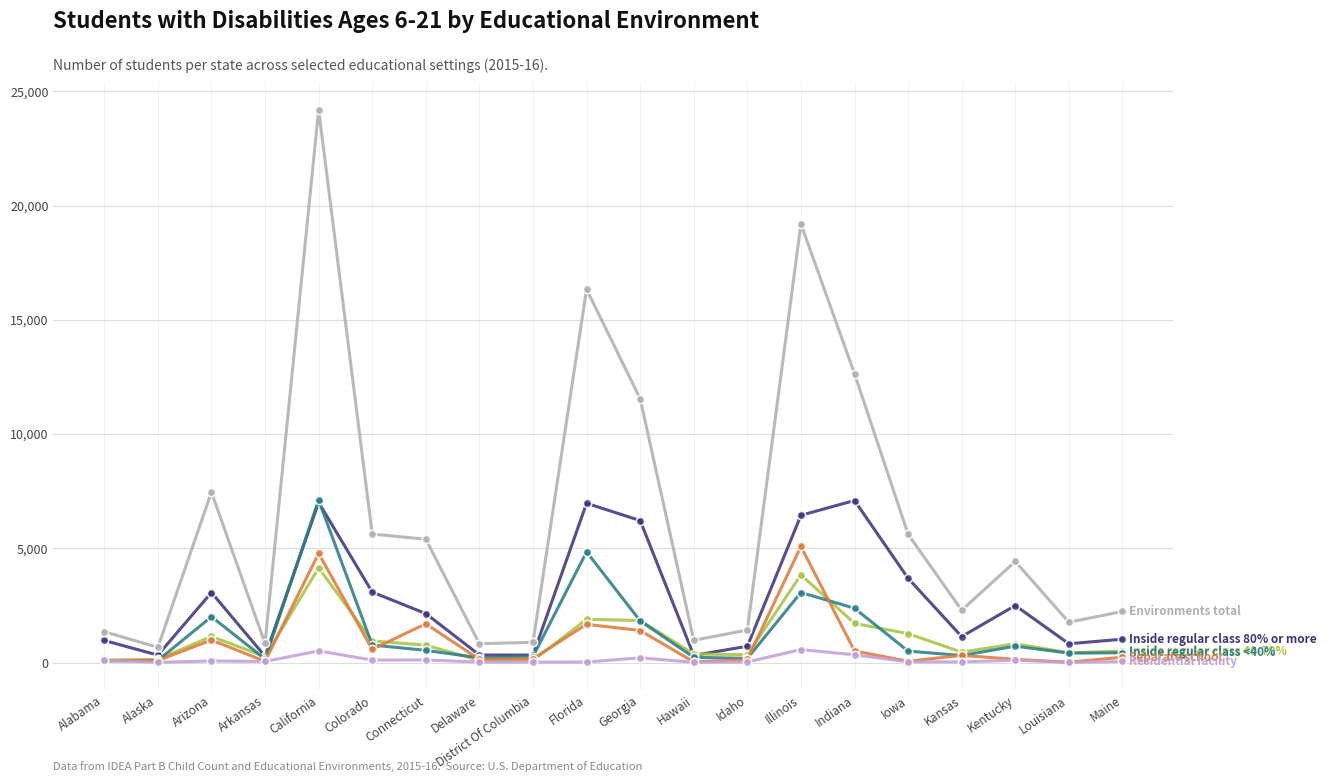

What is the label of the 11th point from the left?

Georgia